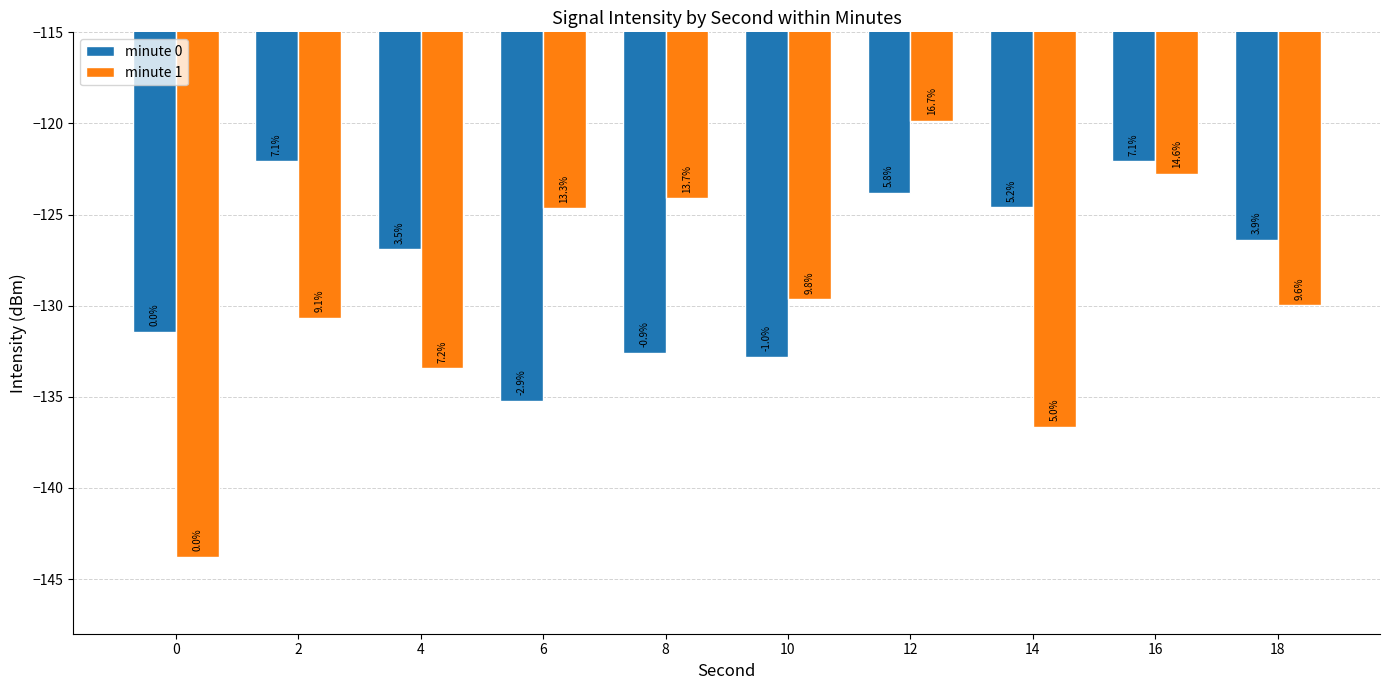

What is the value of the minute 1 bar at the 7th from the left?

-119.8